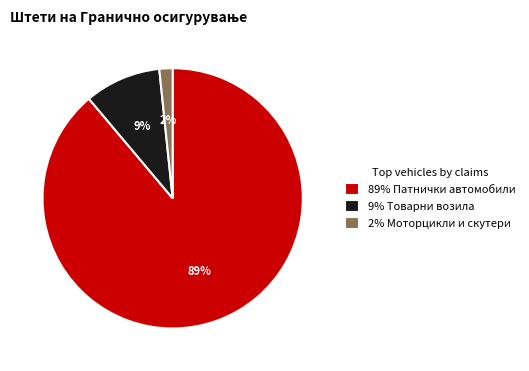

Which has a higher value, 89% Патнички автомобили or 9% Товарни возила?

89% Патнички автомобили